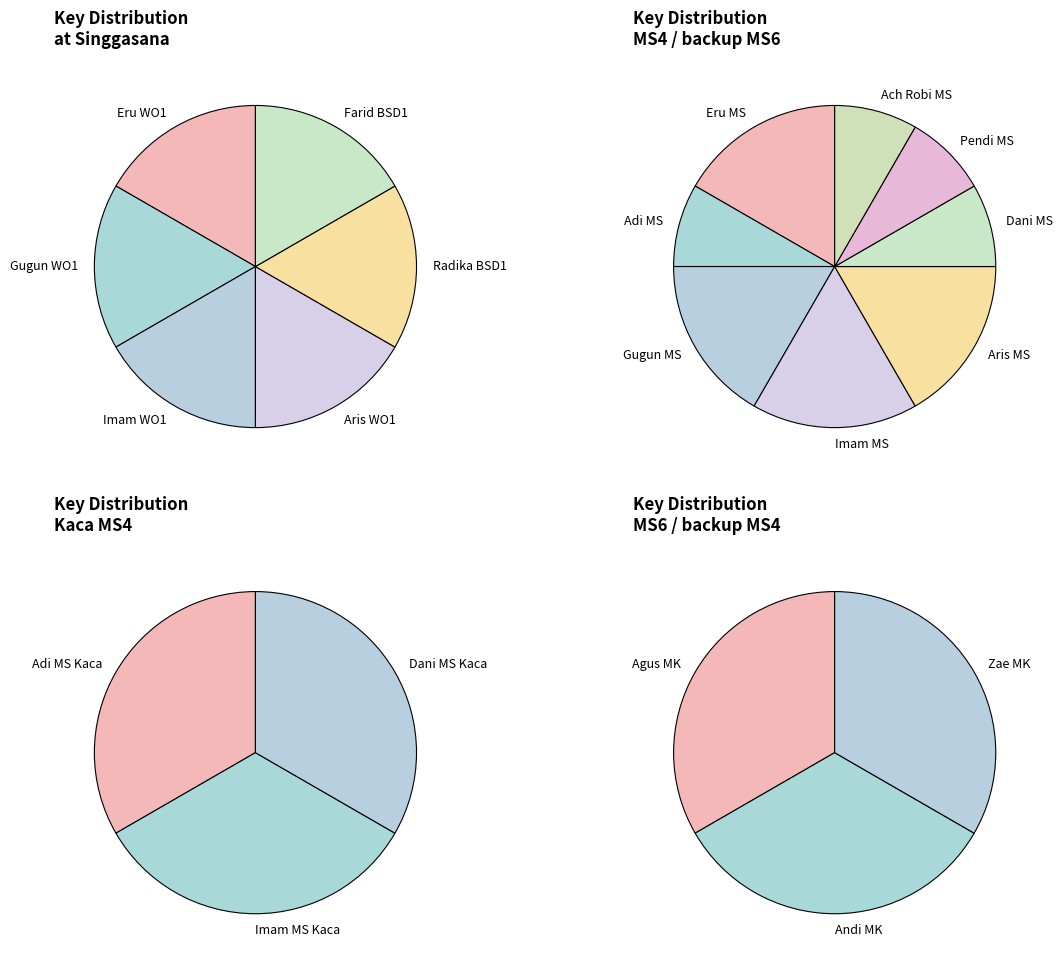

Is there any slice that represents more than half of the pie?

No